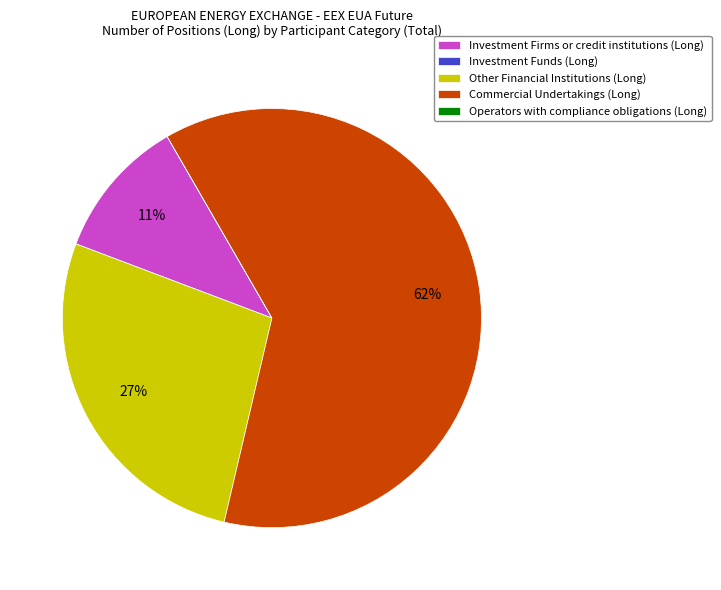

The Other Financial Institutions (Long) slice represents 38% of the pie. True or false?

False